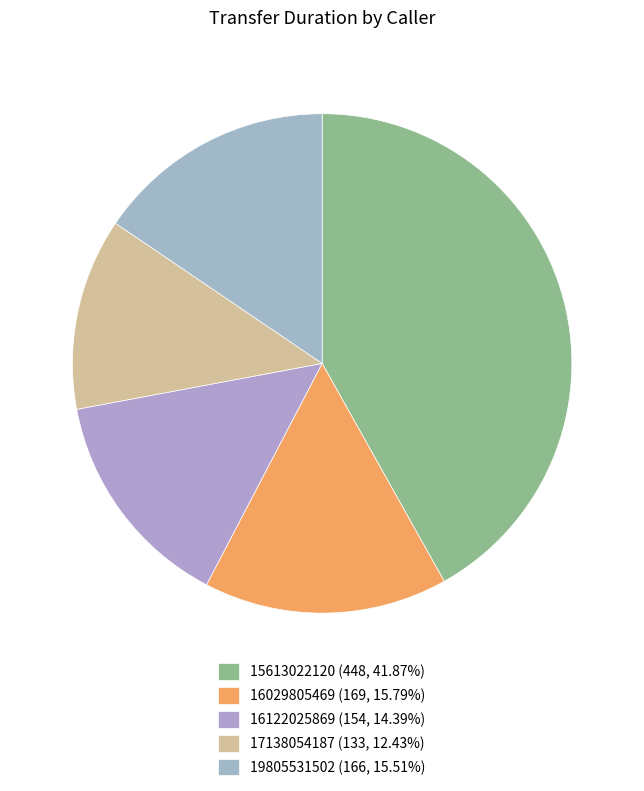

Approximately how many times larger is the value at 19805531502 compared to 15613022120?

0.4